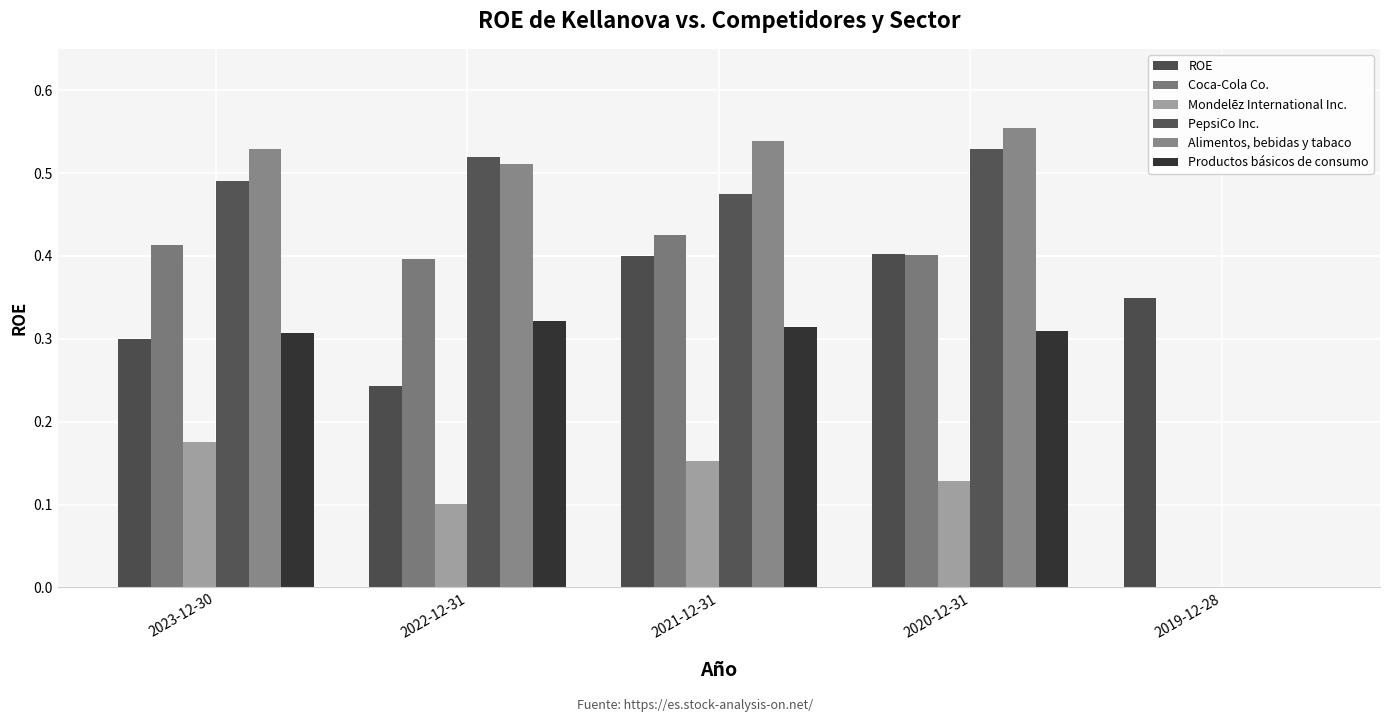

Reading left to right, transcribe all the data shown in this chart.

ROE: 0.3	0.2	0.4	0.4	0.3
Coca-Cola Co.: 0.4	0.4	0.4	0.4	0.0
Mondelēz International Inc.: 0.2	0.1	0.2	0.1	0.0
PepsiCo Inc.: 0.5	0.5	0.5	0.5	0.0
Alimentos, bebidas y tabaco: 0.5	0.5	0.5	0.6	0.0
Productos básicos de consumo: 0.3	0.3	0.3	0.3	0.0